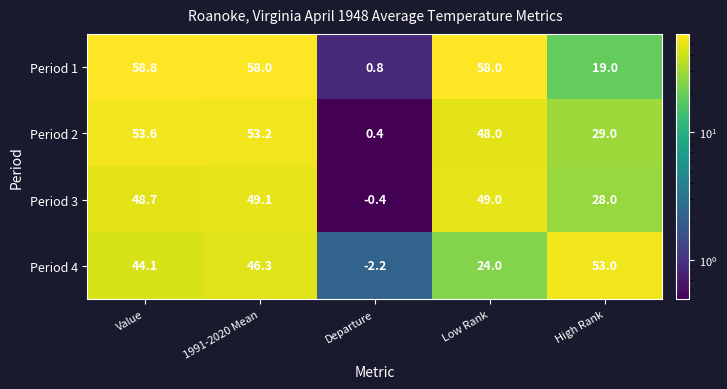

The value of Period 4 at Value is 44.1. True or false?

True